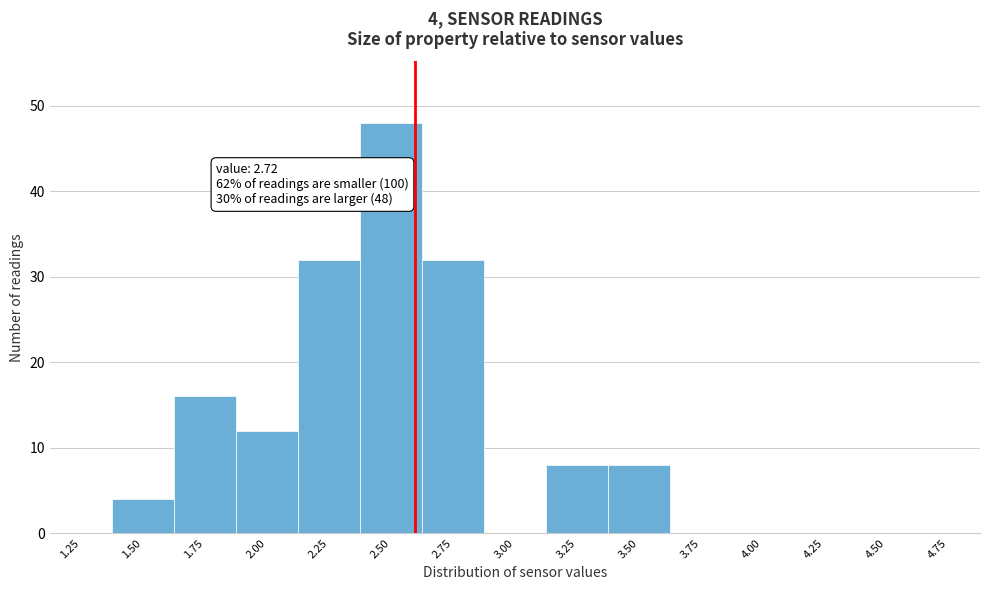

Reading left to right, extract all data points from this chart.

1.25=0	1.50=4	1.75=16	2.00=12	2.25=32	2.50=48	2.75=32	3.00=0	3.25=8	3.50=8	3.75=0	4.00=0	4.25=0	4.50=0	4.75=0